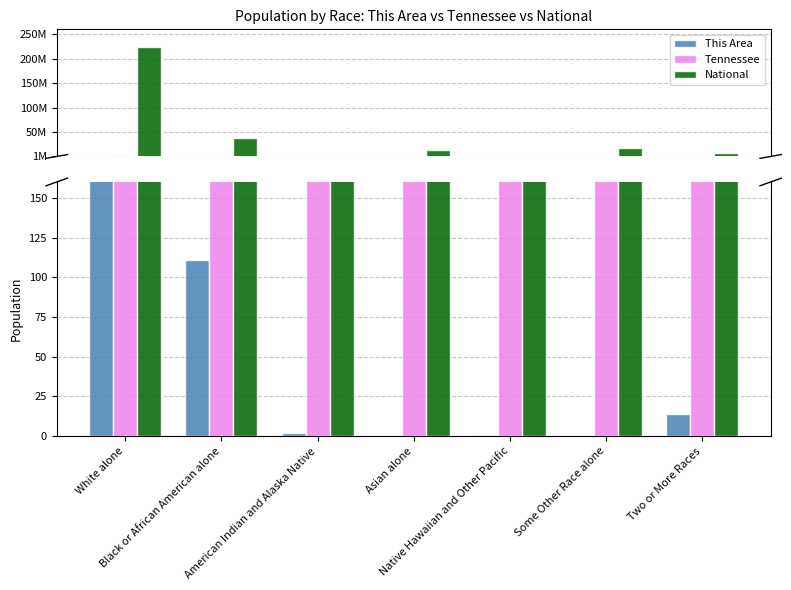

Does the chart contain any negative values?

No